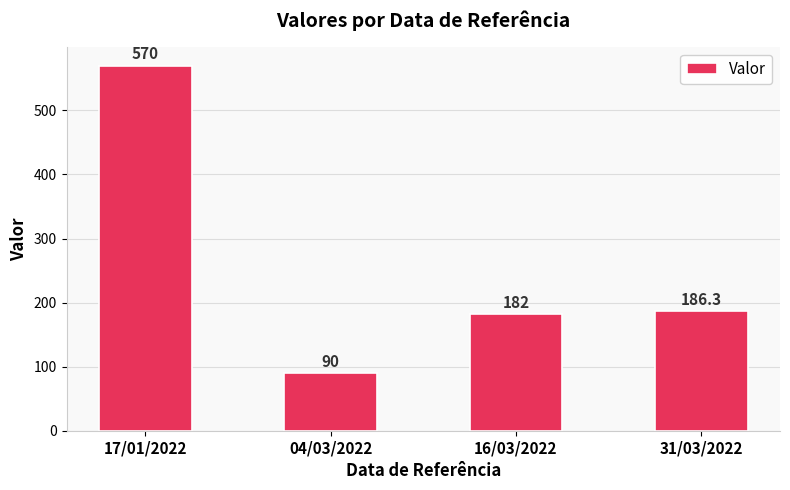

List the labels in order of value, smallest first.

04/03/2022, 16/03/2022, 31/03/2022, 17/01/2022